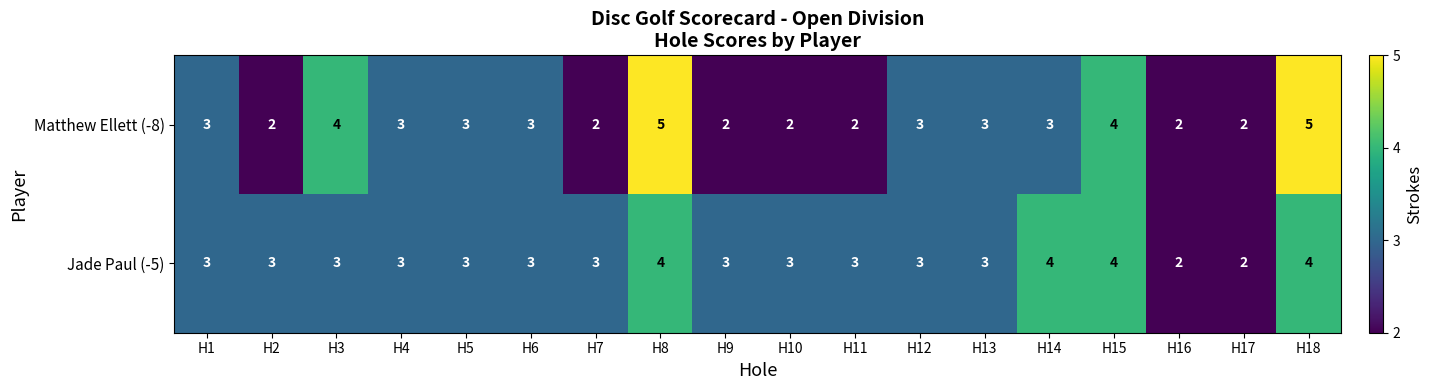

At H7, list the series in order from smallest to largest.

Matthew Ellett (-8), Jade Paul (-5)